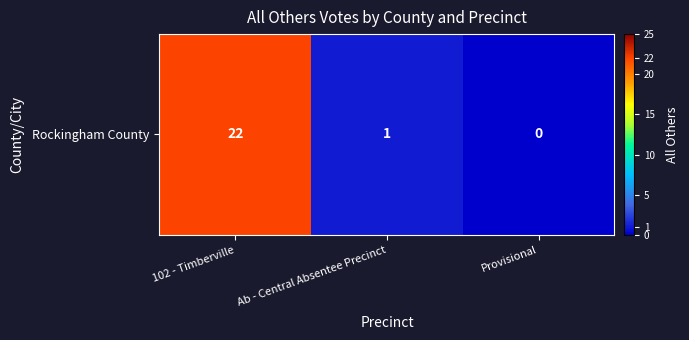

The value at 102 - Timberville is 34. True or false?

False